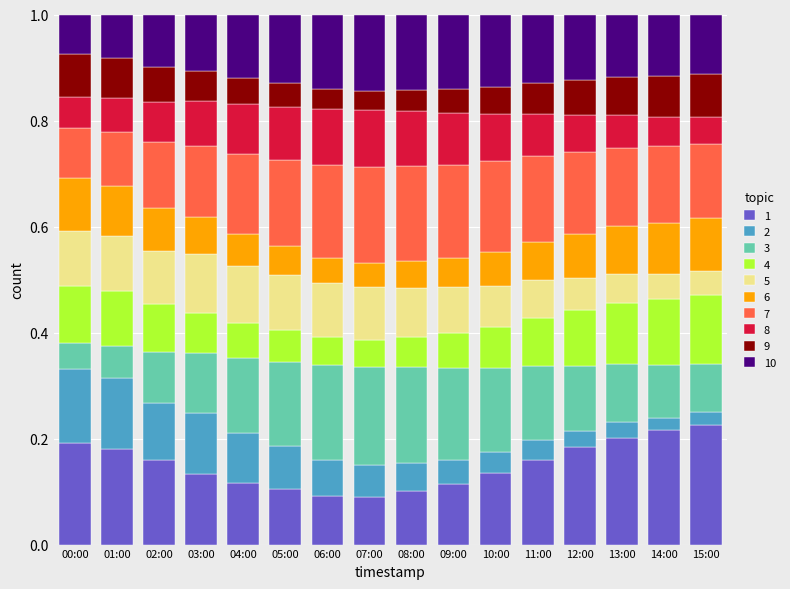

What is the total value across all series at 13:00?

1.0